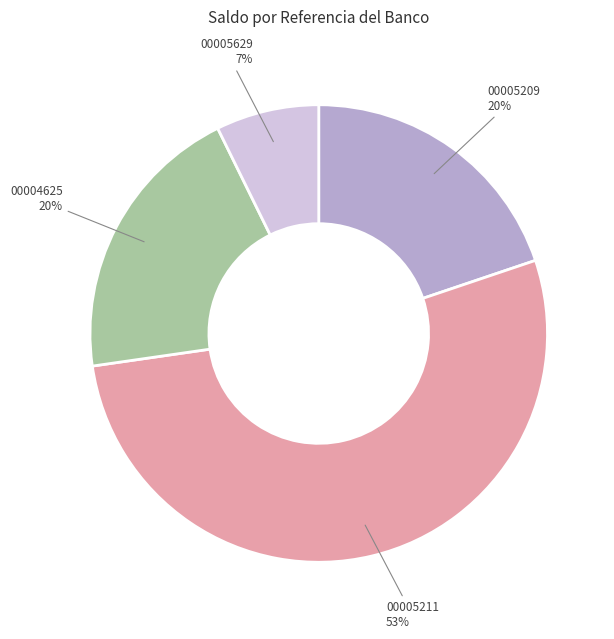

To the nearest percent, what is the average slice percentage?

25%